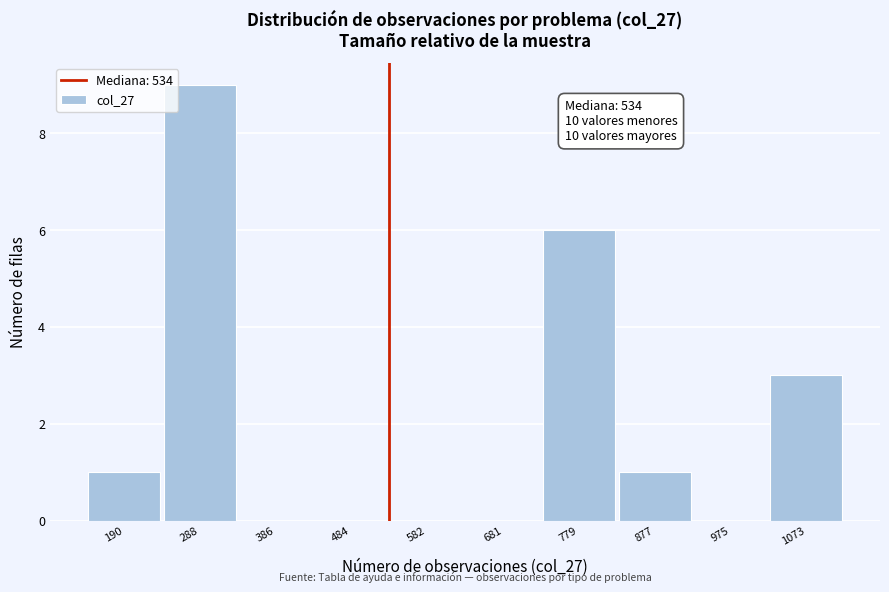

Over which range of the x-axis is the bar tallest?

240 to 340